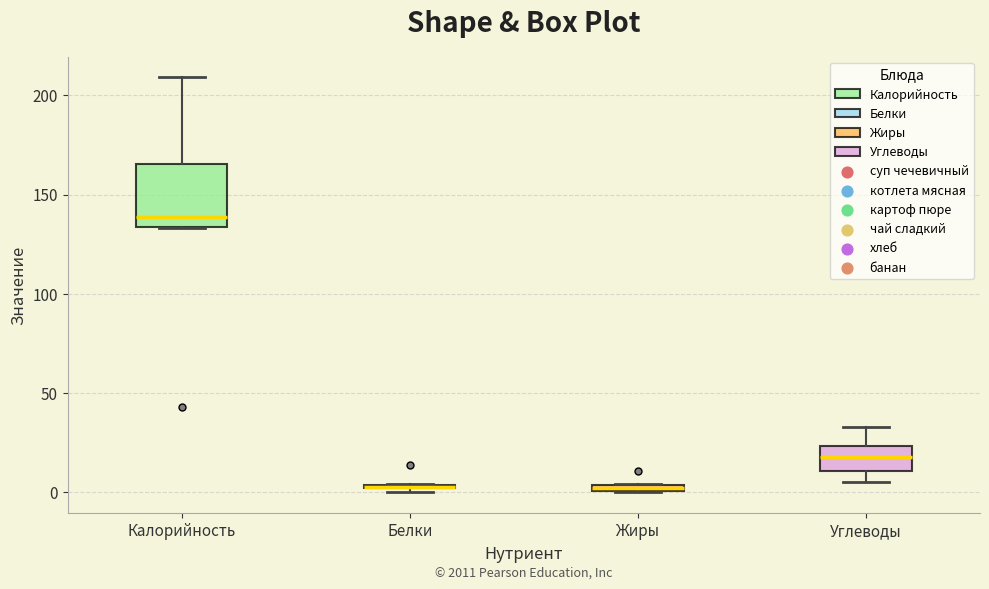

Comparing the boxes themselves (not the whiskers), which one is the tallest?

Калорийность